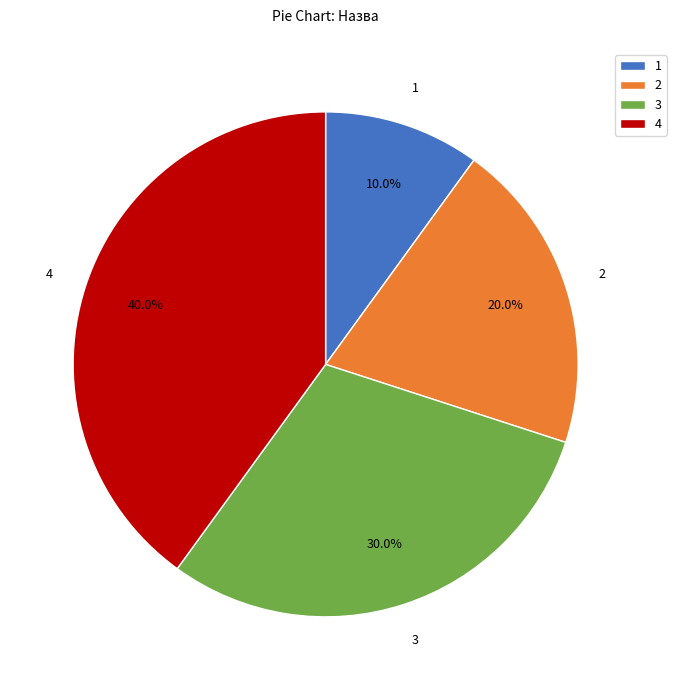

What is the largest slice in the pie chart?

4